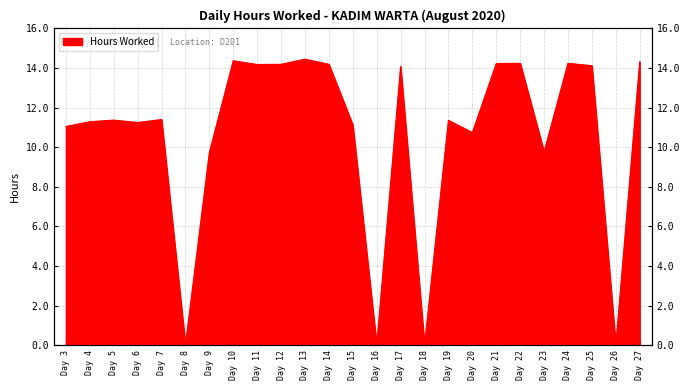

List the labels in order of value, smallest first.

Day 8, Day 16, Day 18, Day 26, Day 9, Day 23, Day 20, Day 3, Day 15, Day 6, Day 4, Day 19, Day 5, Day 7, Day 17, Day 25, Day 11, Day 12, Day 14, Day 21, Day 22, Day 24, Day 27, Day 10, Day 13